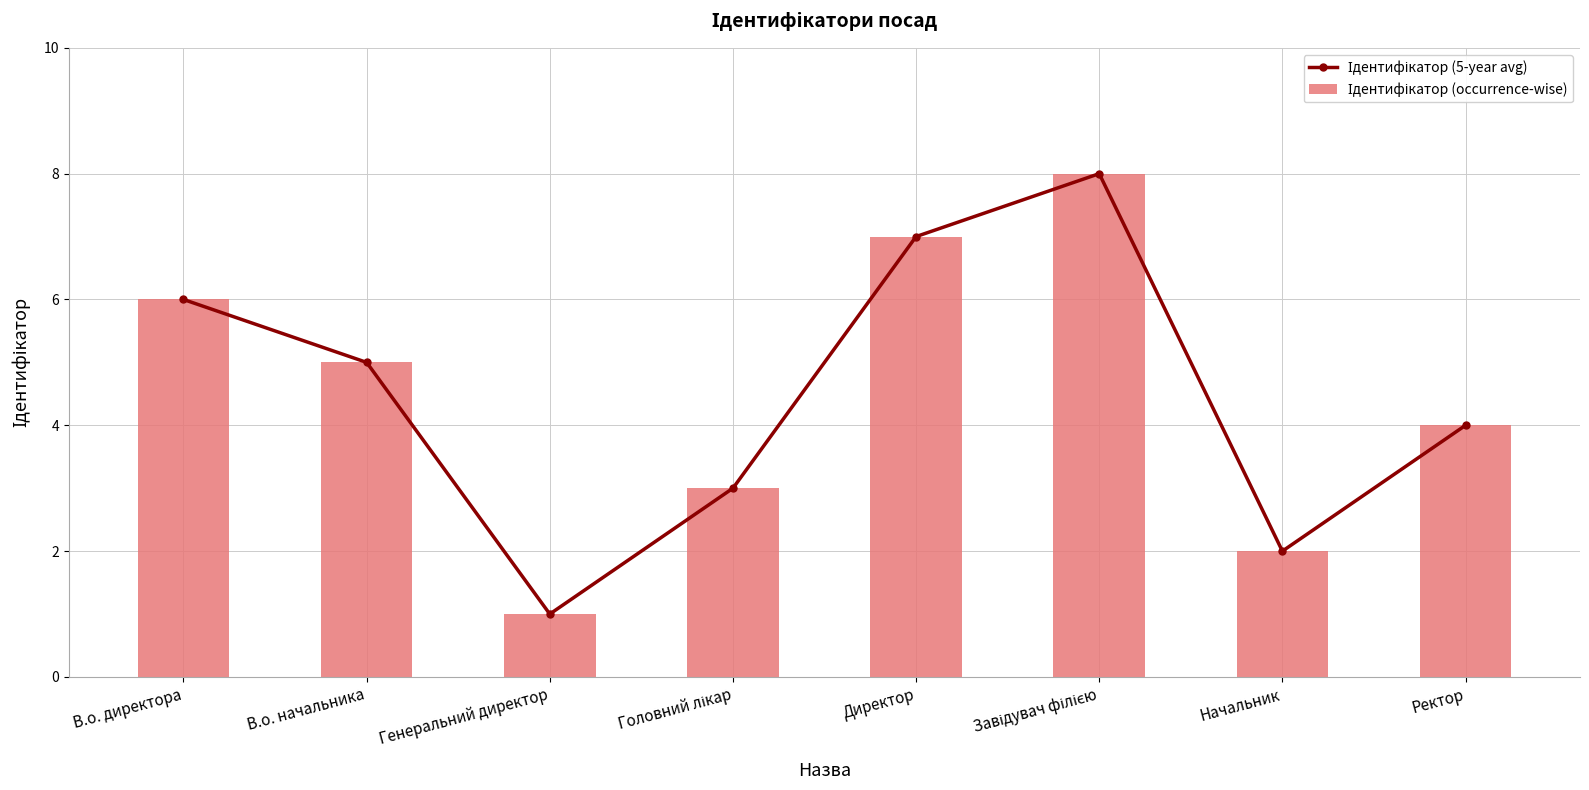

True or false: Ідентифікатор (occurrence-wise) has a value of 7 at Директор.

True